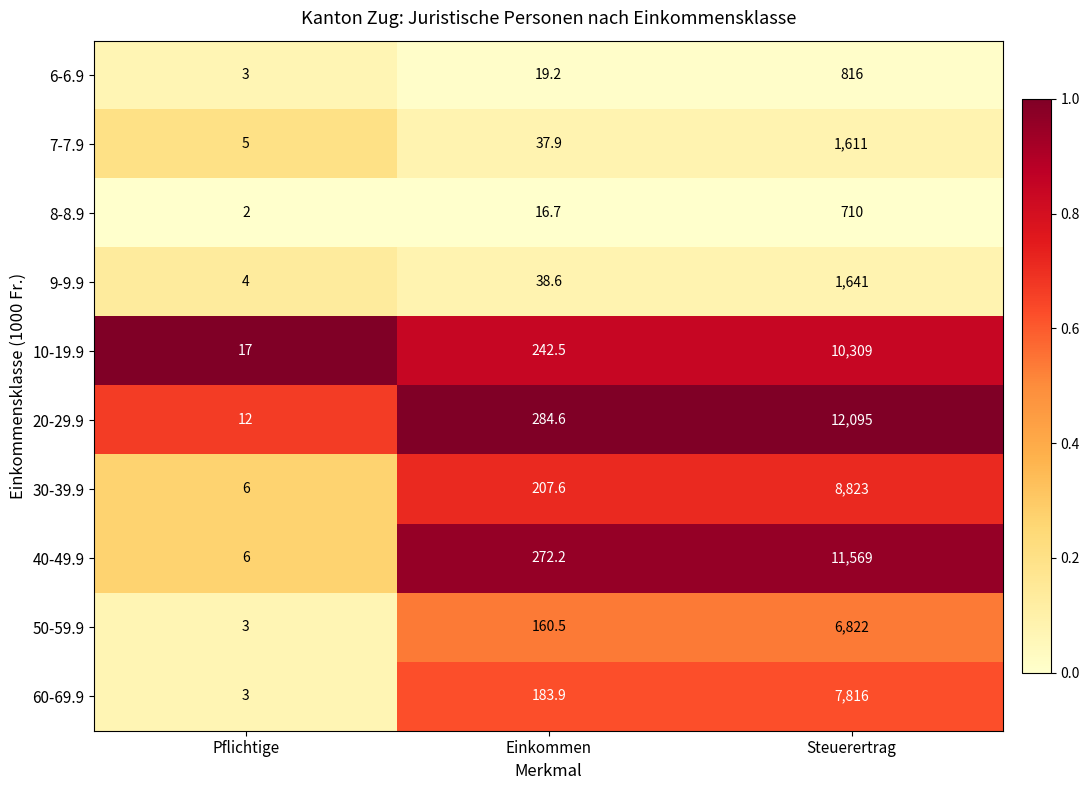

Which series has the largest total across all categories?

20-29.9